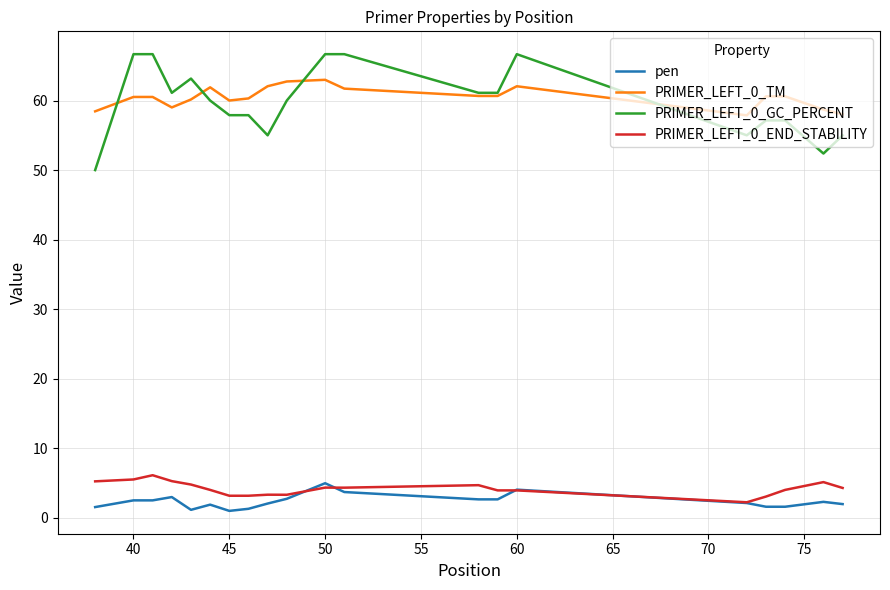

How many lines are shown in the chart?

4